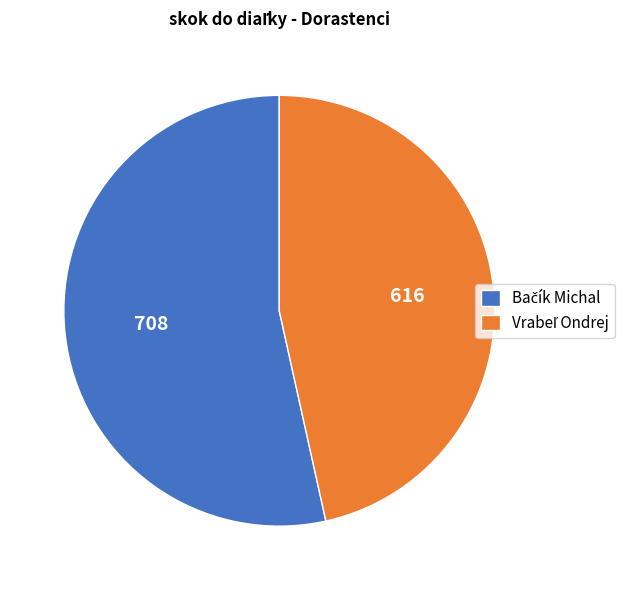

Is there any slice that represents more than half of the pie?

Yes